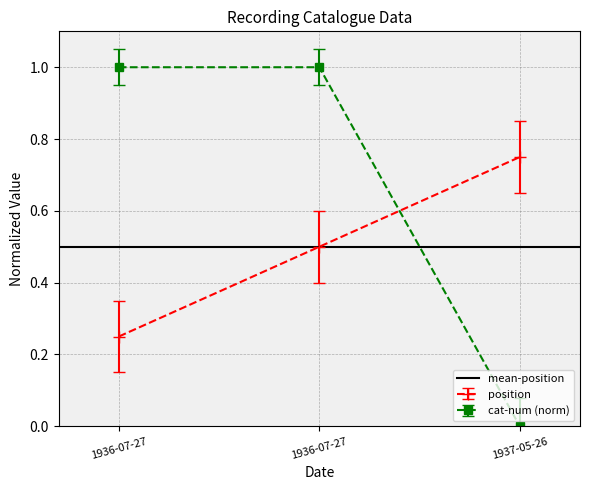

How many data points in cat-num are above 0?

2